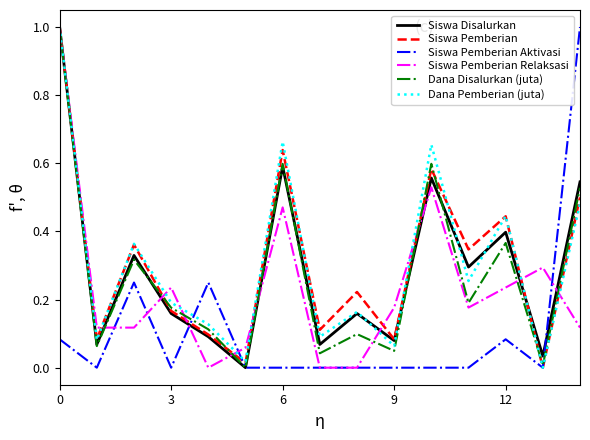

What is the greatest value displayed?

1.0